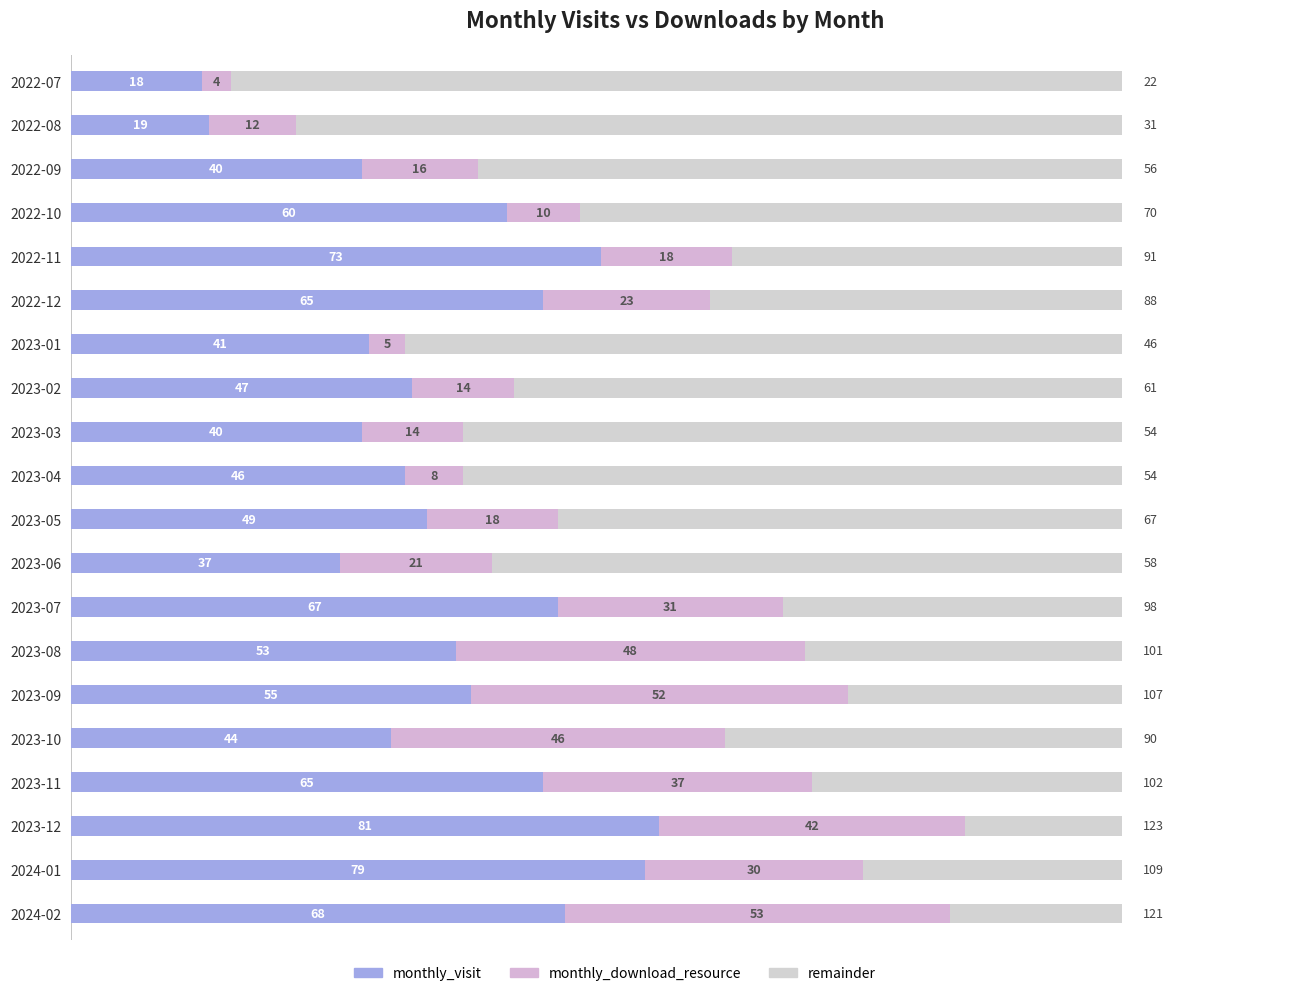

Which series has the widest spread of values?

monthly_visit